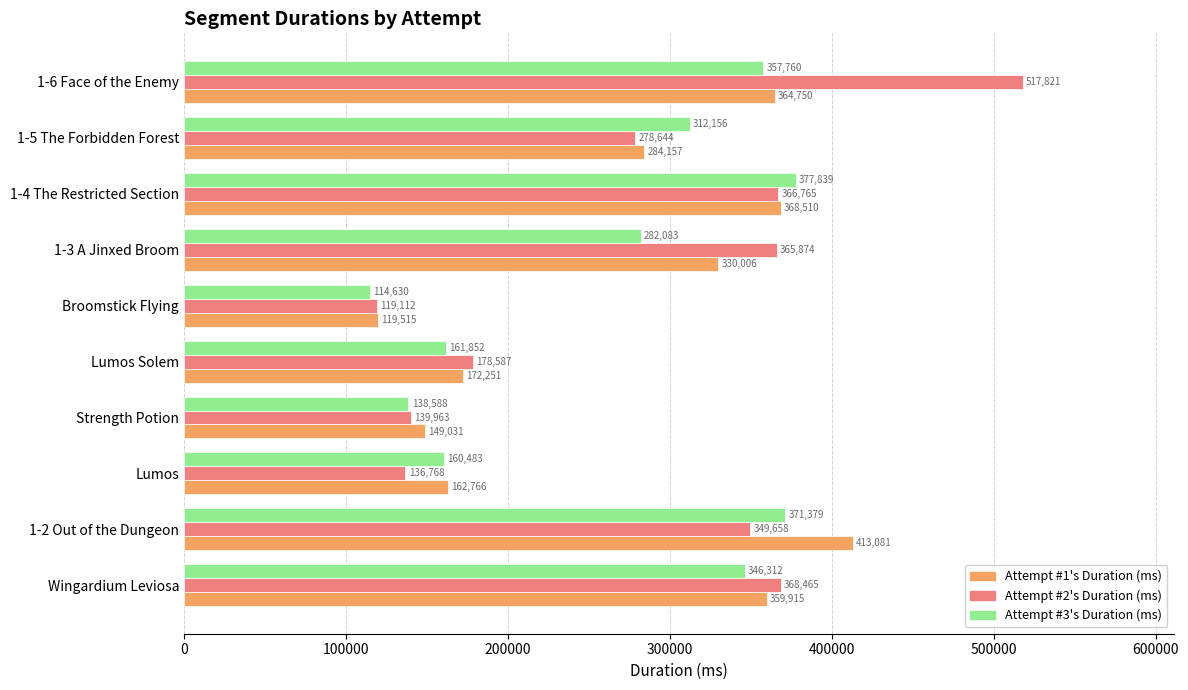

Which series has the largest total across all categories?

Attempt #2's Duration (ms)